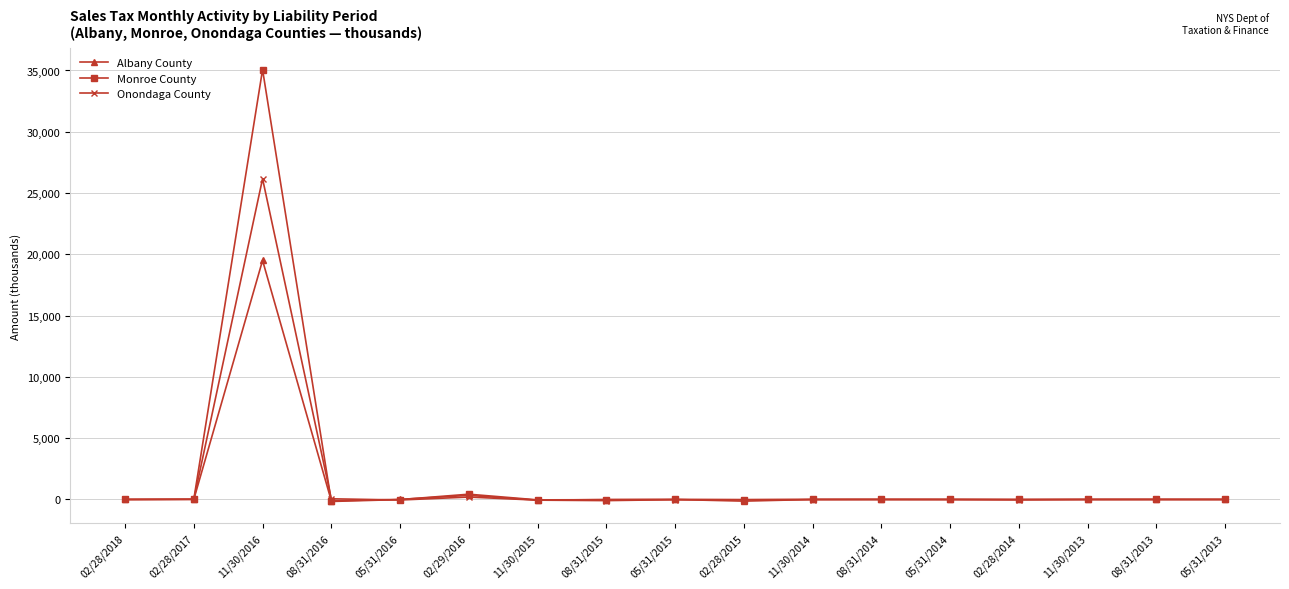

Which series has the largest range (max minus min)?

Monroe County